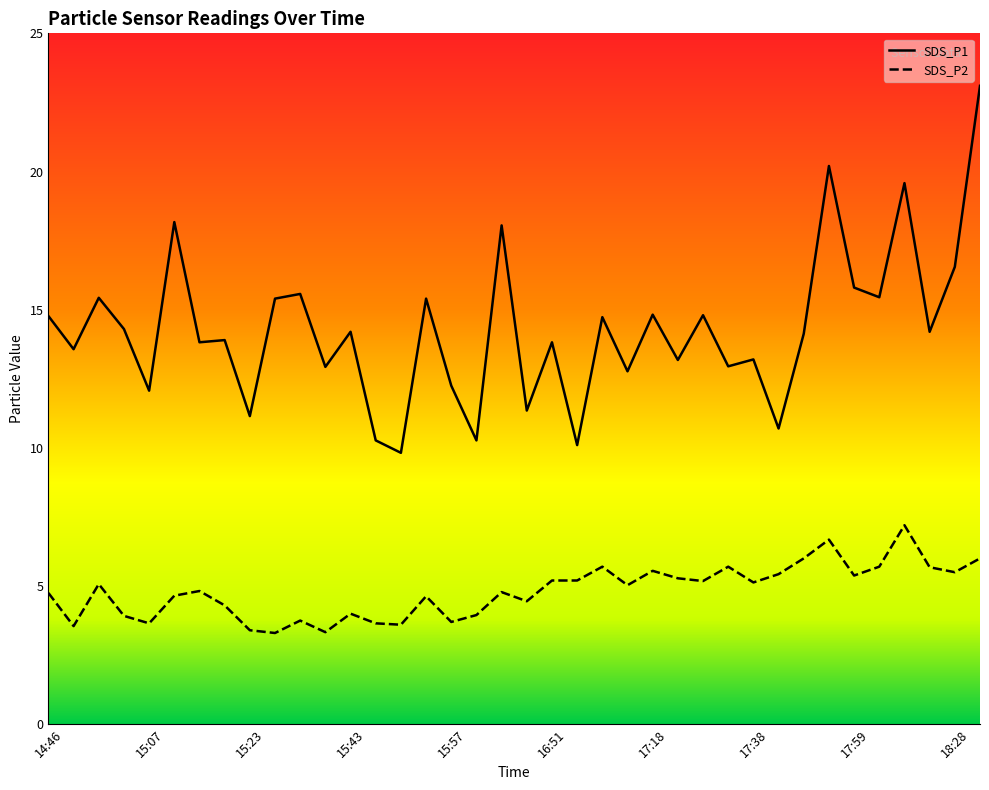

In SDS_P2, how many points are higher than both neighbors (excluding endpoints)?

11